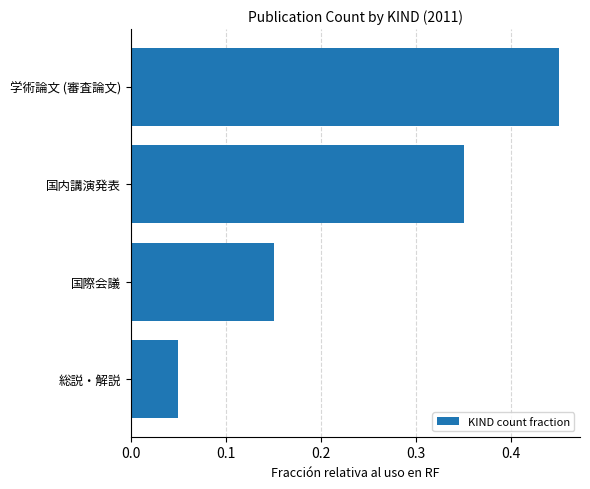

What is the change in value from 学術論文 (審査論文) to 総説・解説?

-0.4